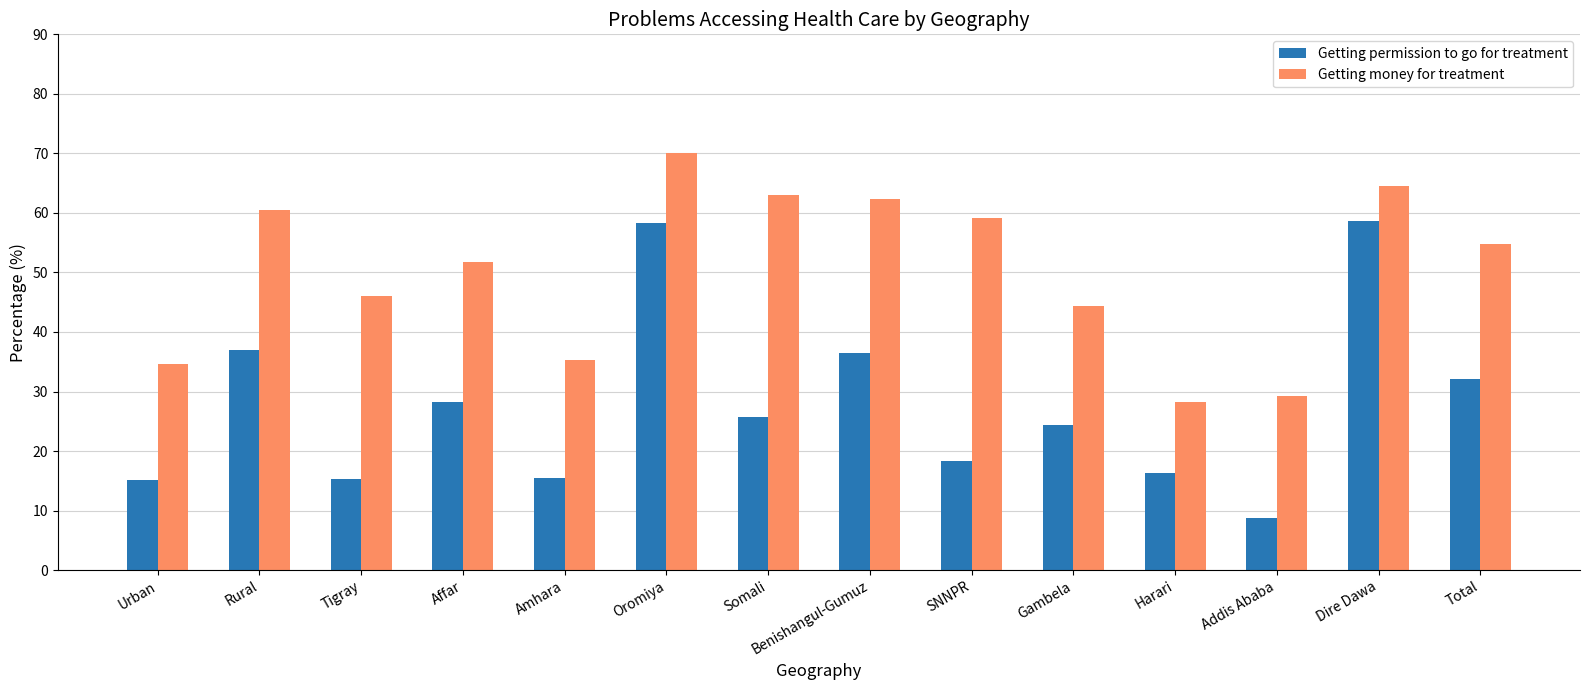

What is the difference between the maximum and minimum values in the Getting money for treatment series?

41.9